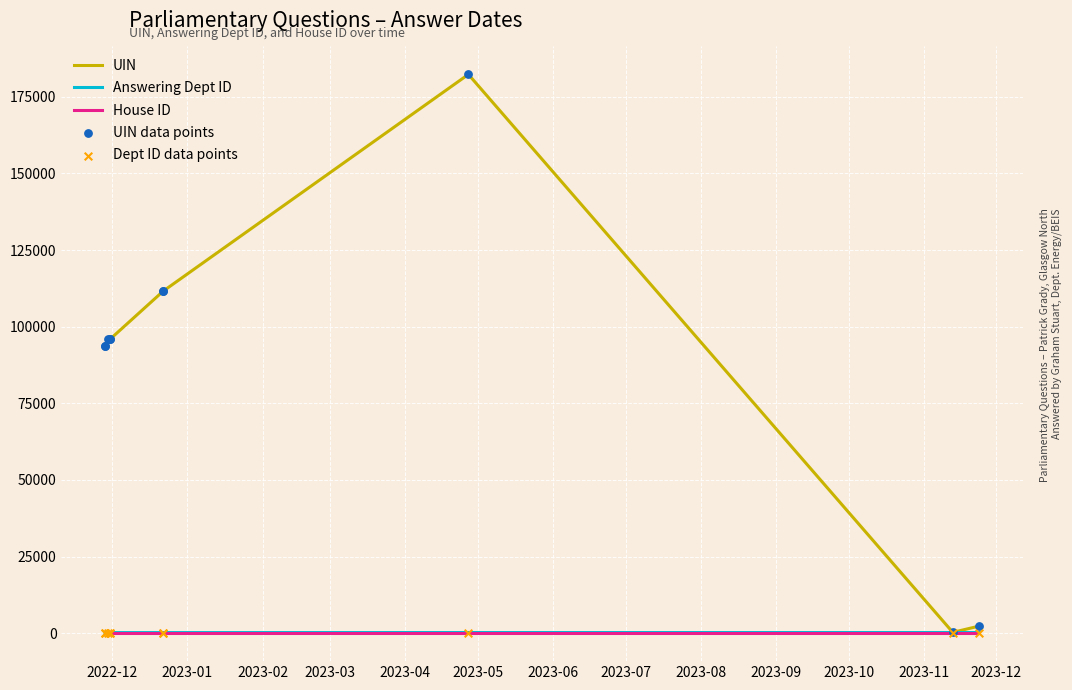

Which series has the largest Y range (max minus min)?

UIN